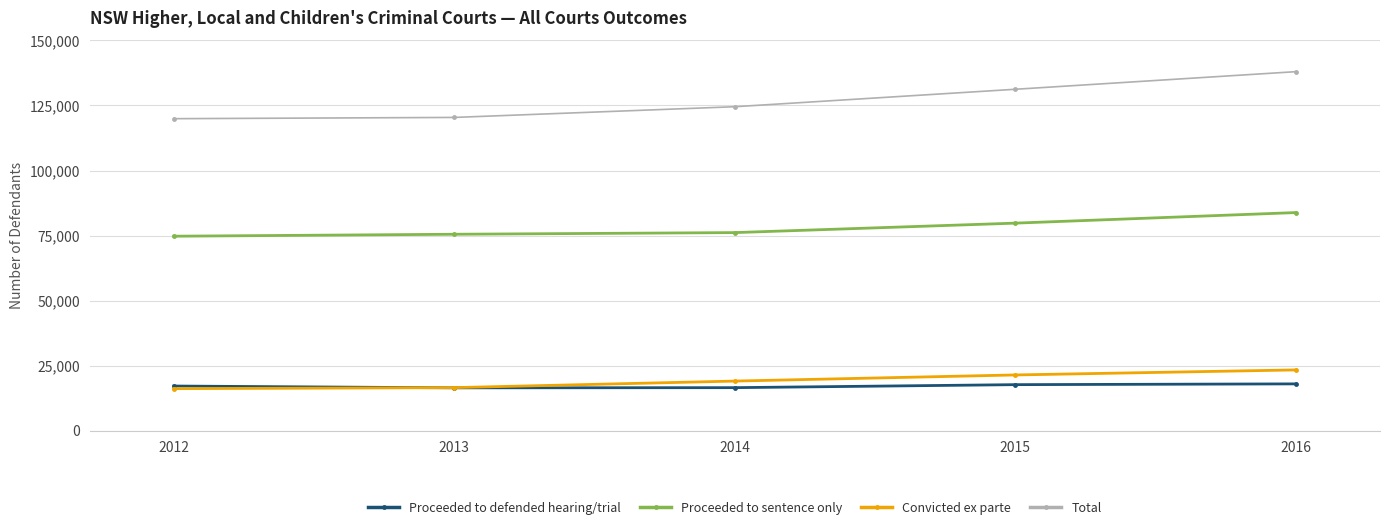

The value of Proceeded to defended hearing/trial at 2015 is 17702. True or false?

True